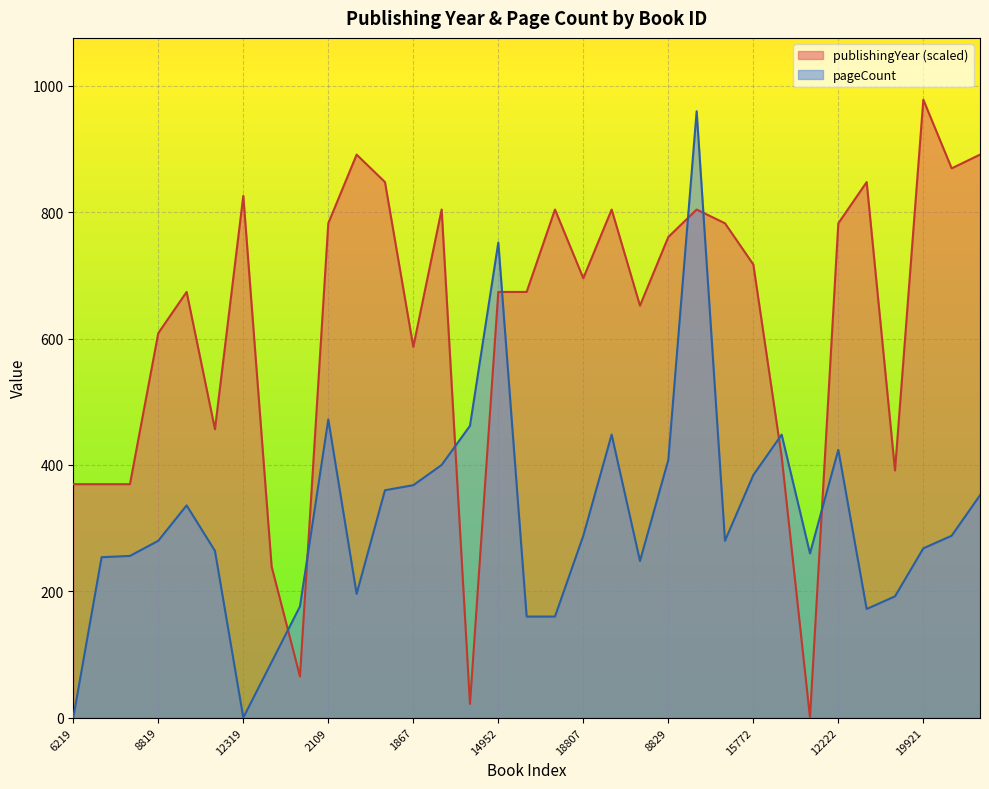

How many lines are shown in the chart?

2